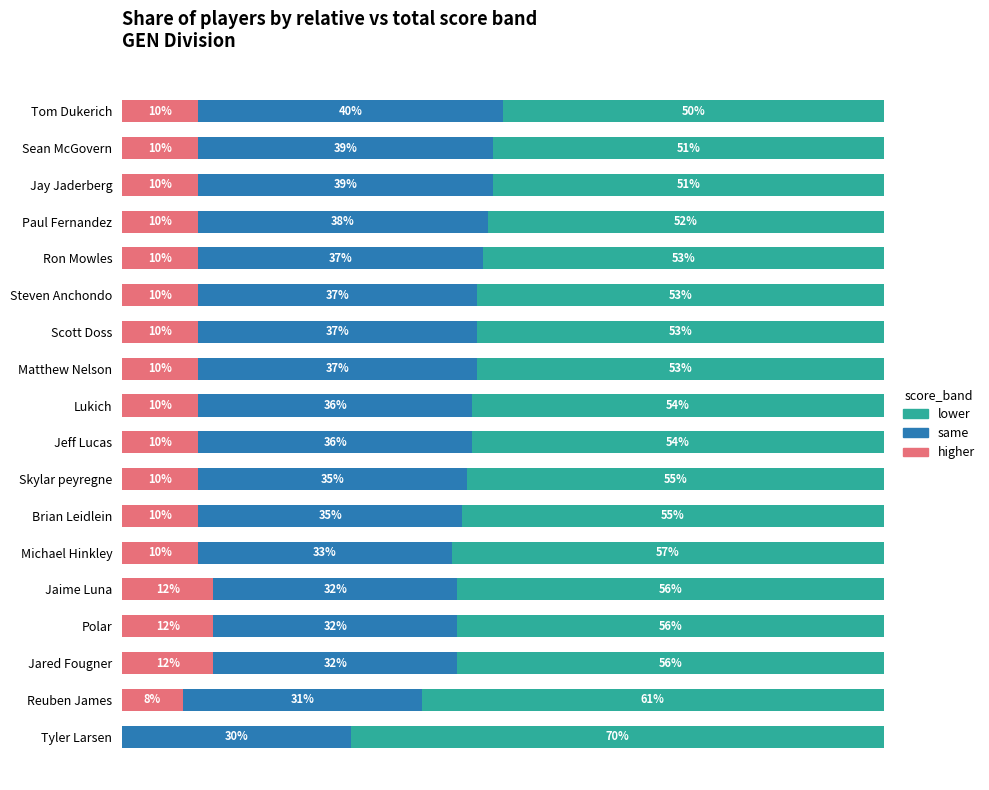

What is the value of the higher bar at the 7th from the left?

10.0